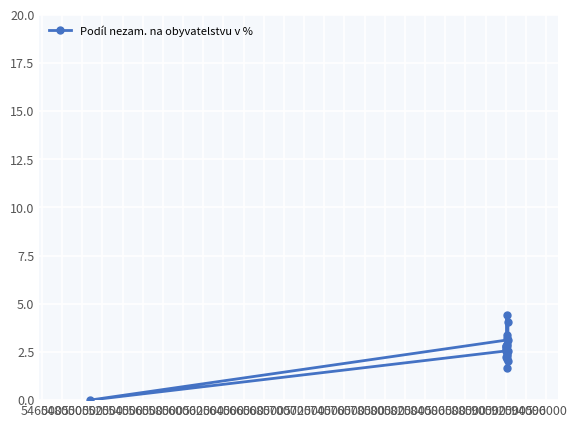

What is the greatest value displayed?

4.4